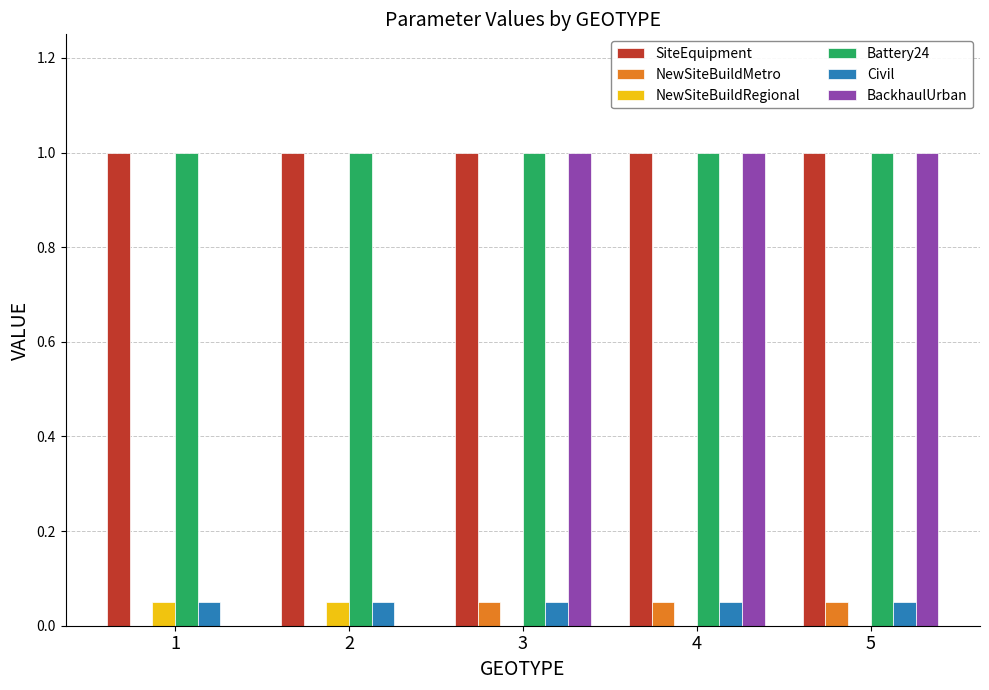

What is the sum of the BackhaulUrban values at 3 and 5?

2.0